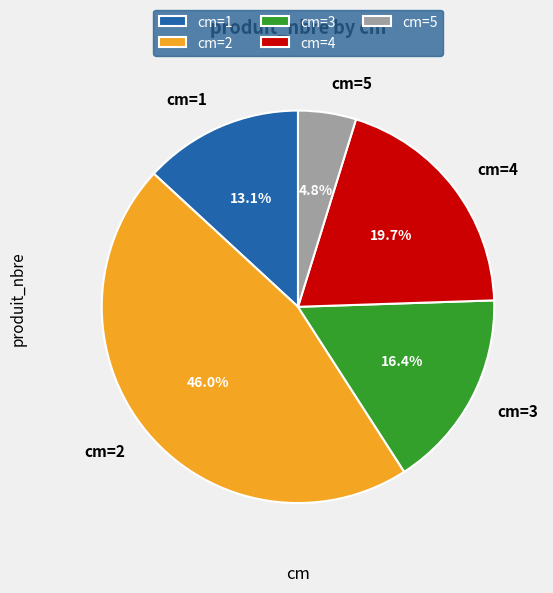

What is the smallest slice in the pie chart?

cm=5